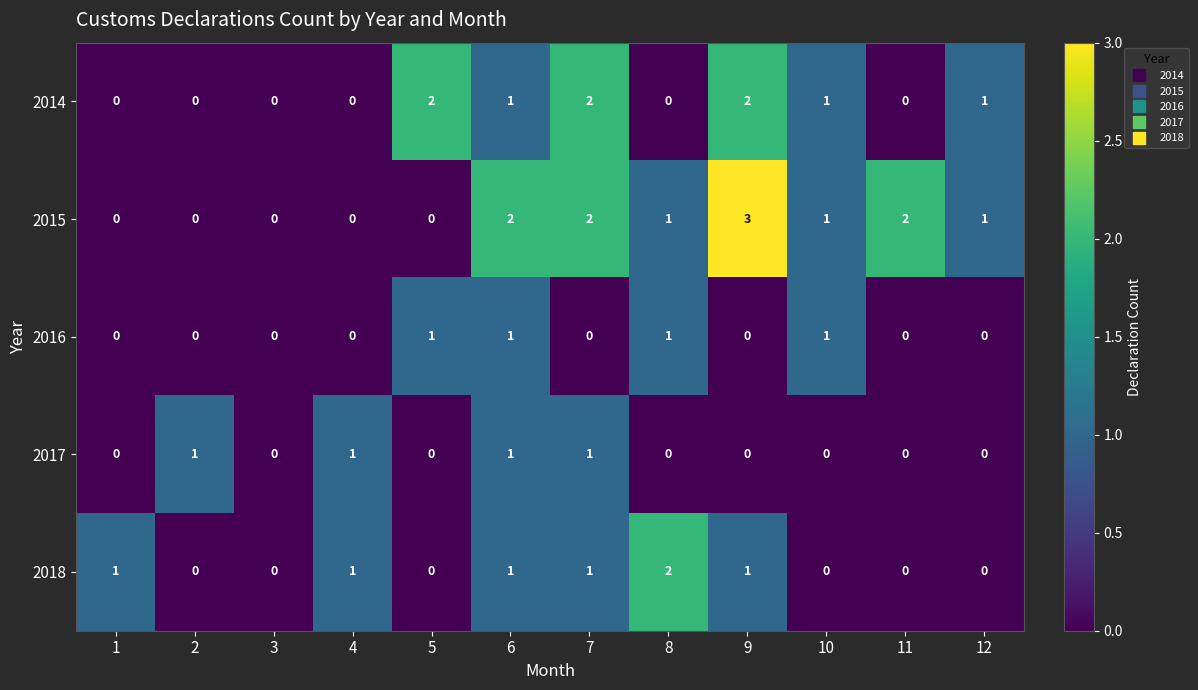

How many data points in 2017 are above 0?

4